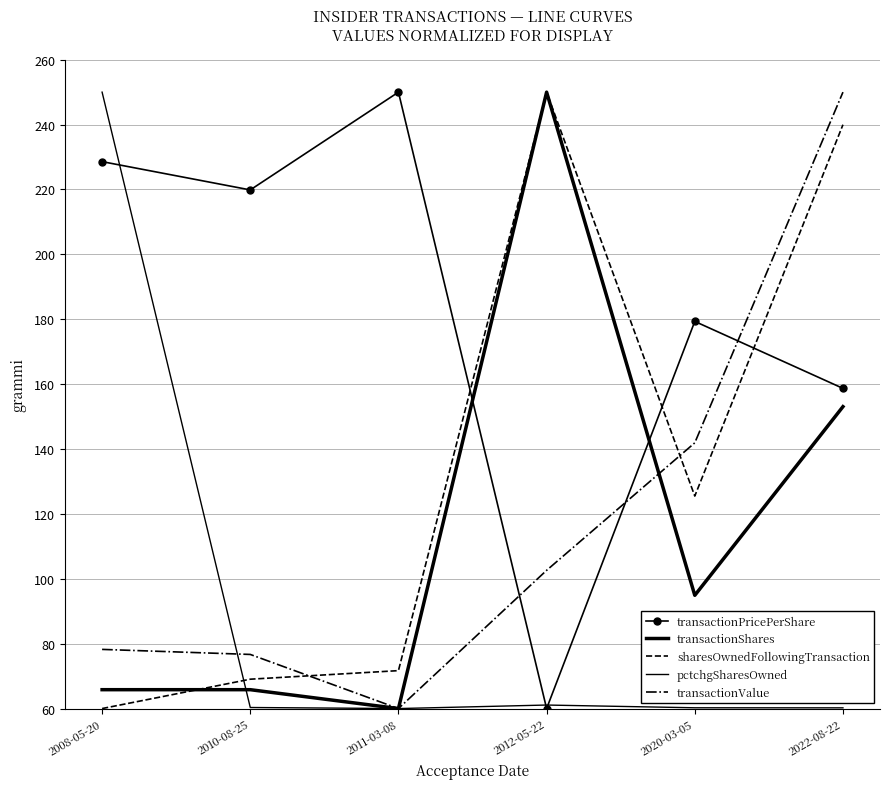

List the series in order of their peak value, highest first.

transactionPricePerShare, transactionShares, sharesOwnedFollowingTransaction, pctchgSharesOwned, transactionValue